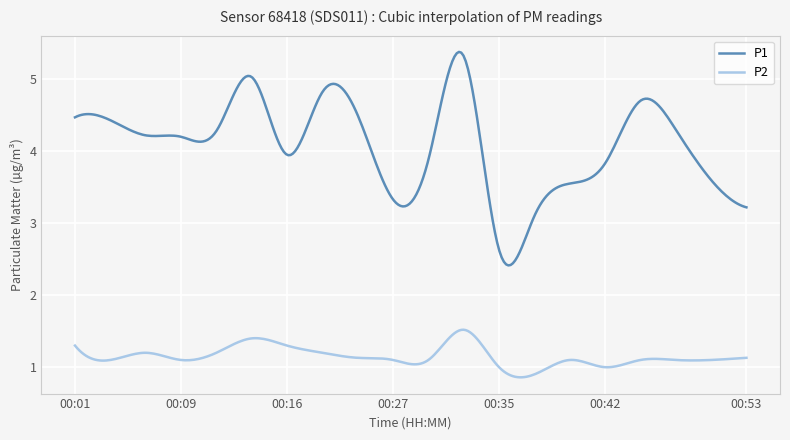

What is the maximum value shown in the chart?

5.4